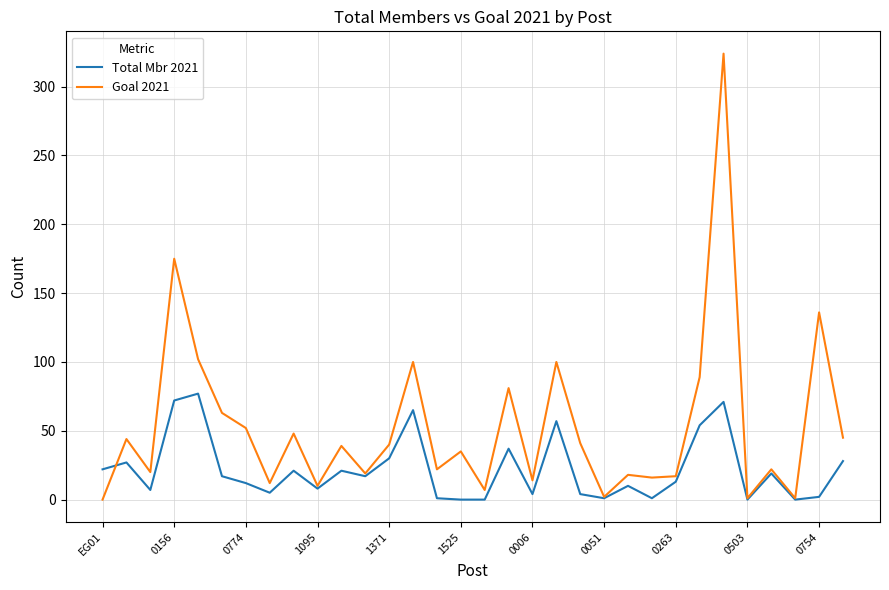

List the series in order of their overall mean, lowest first.

Total Mbr 2021, Goal 2021